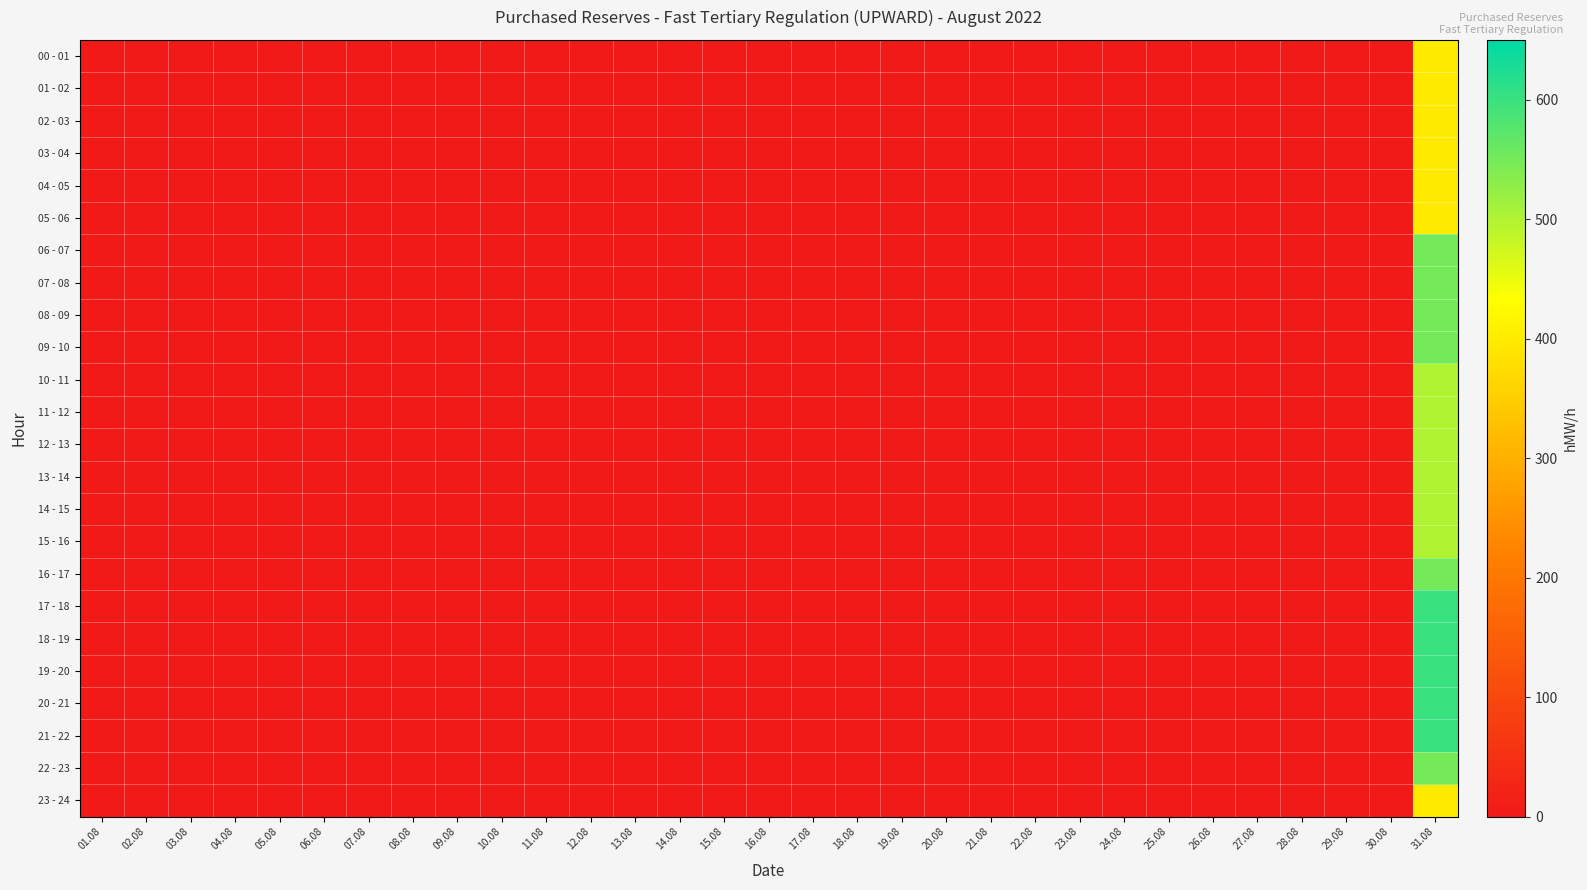

How many data points does each series have?

31